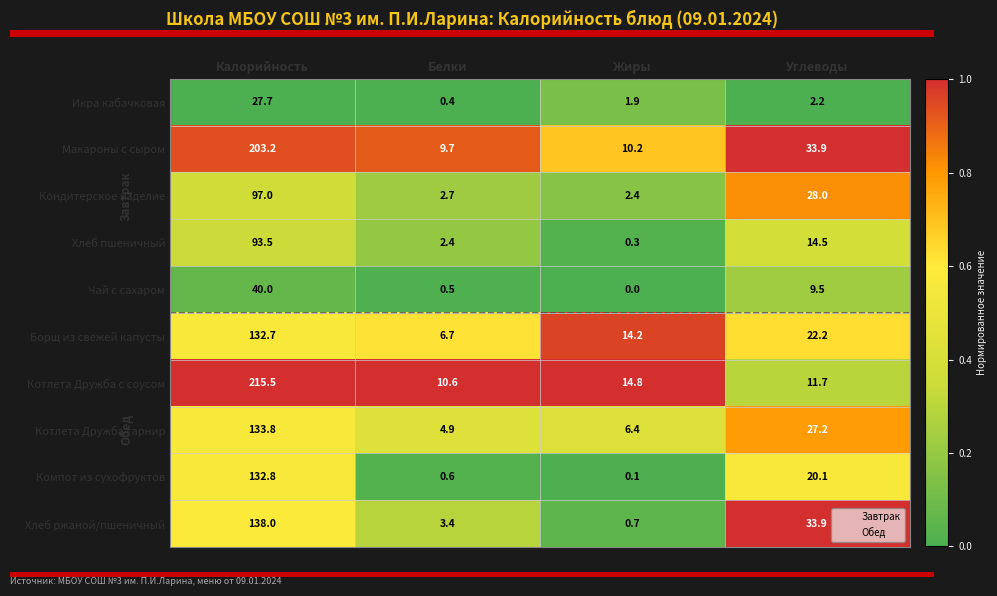

Which series changed the most between Белки and Углеводы?

Хлеб ржаной/пшеничный